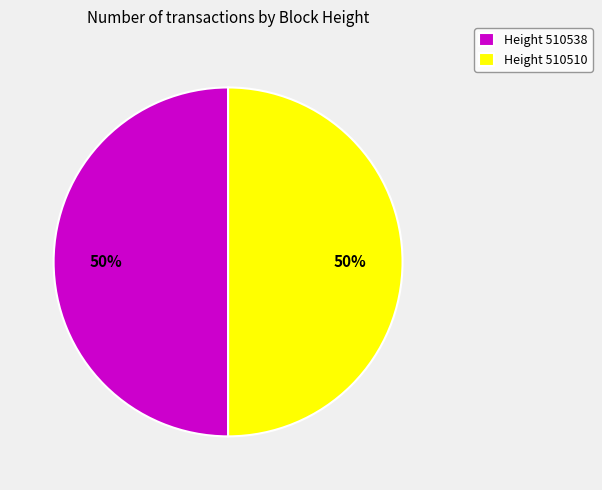

To the nearest percent, what portion does Height 510538 represent?

50%